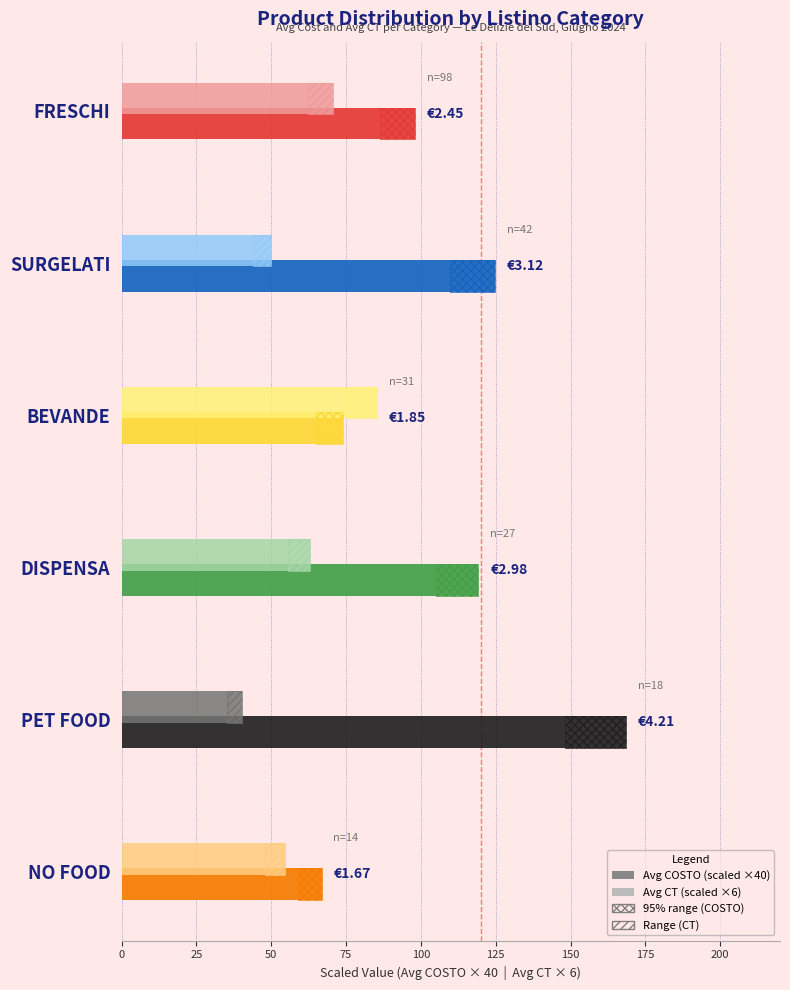

What is the spread (max minus min) of values at NO FOOD?

12.2